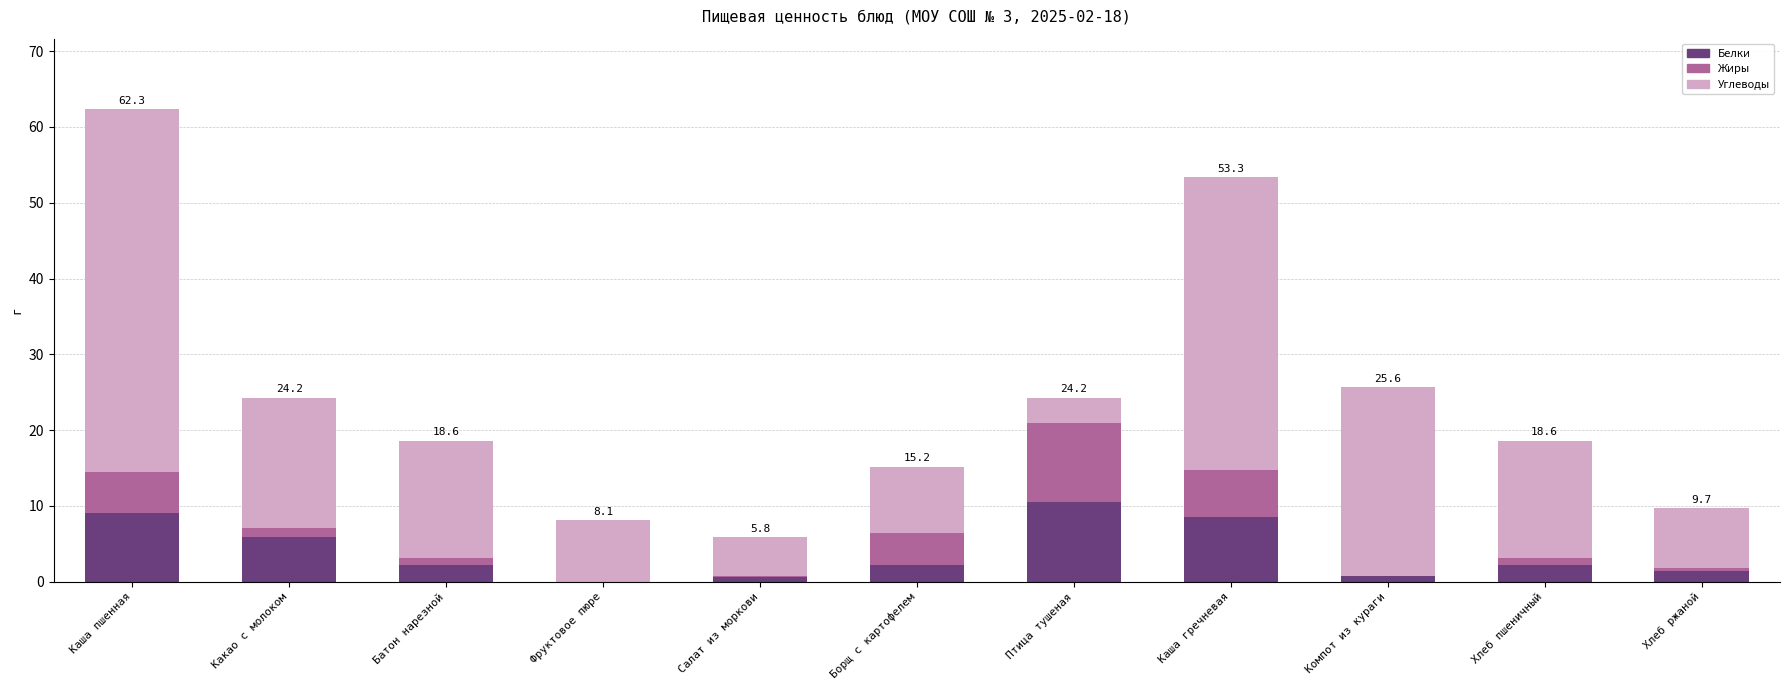

Are the bars horizontal?

No